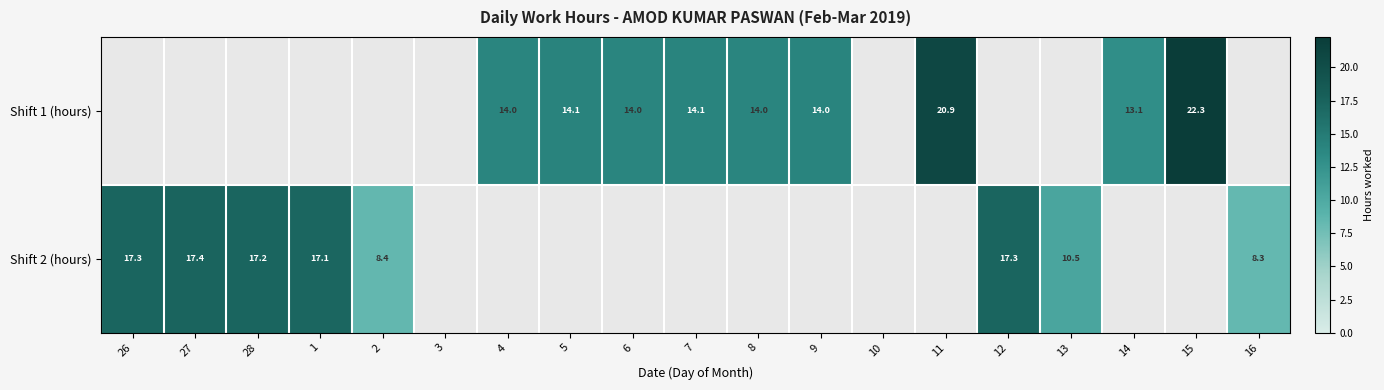

Is the value of Shift 2 (hours) at 2 greater than the value of Shift 1 (hours) at 14?

No